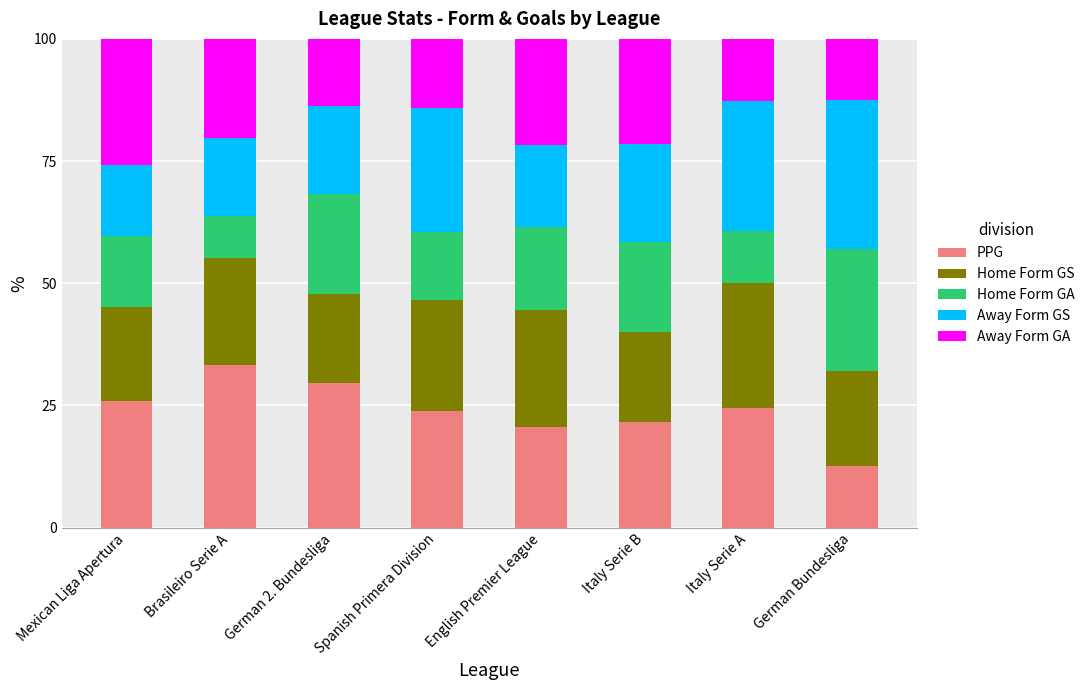

True or false: PPG has a value of 25.8 at Mexican Liga Apertura.

True